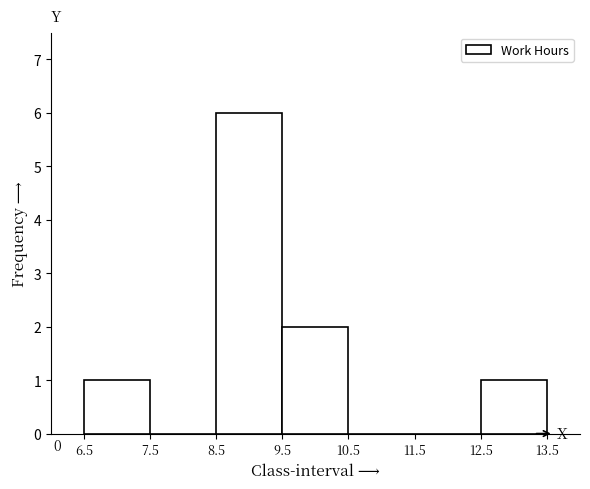

Which range on the x-axis has the tallest bar?

8.5 to 9.5